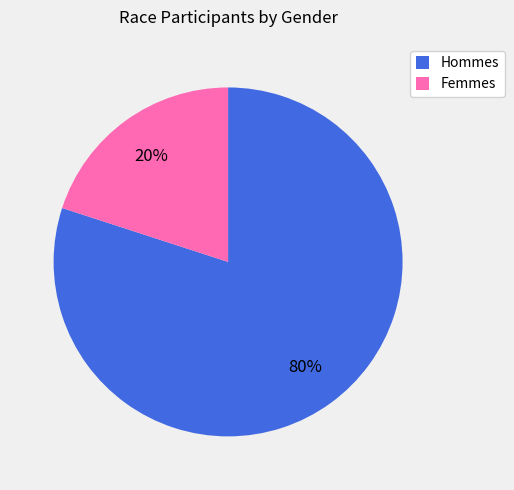

Which slice is the smallest?

Femmes